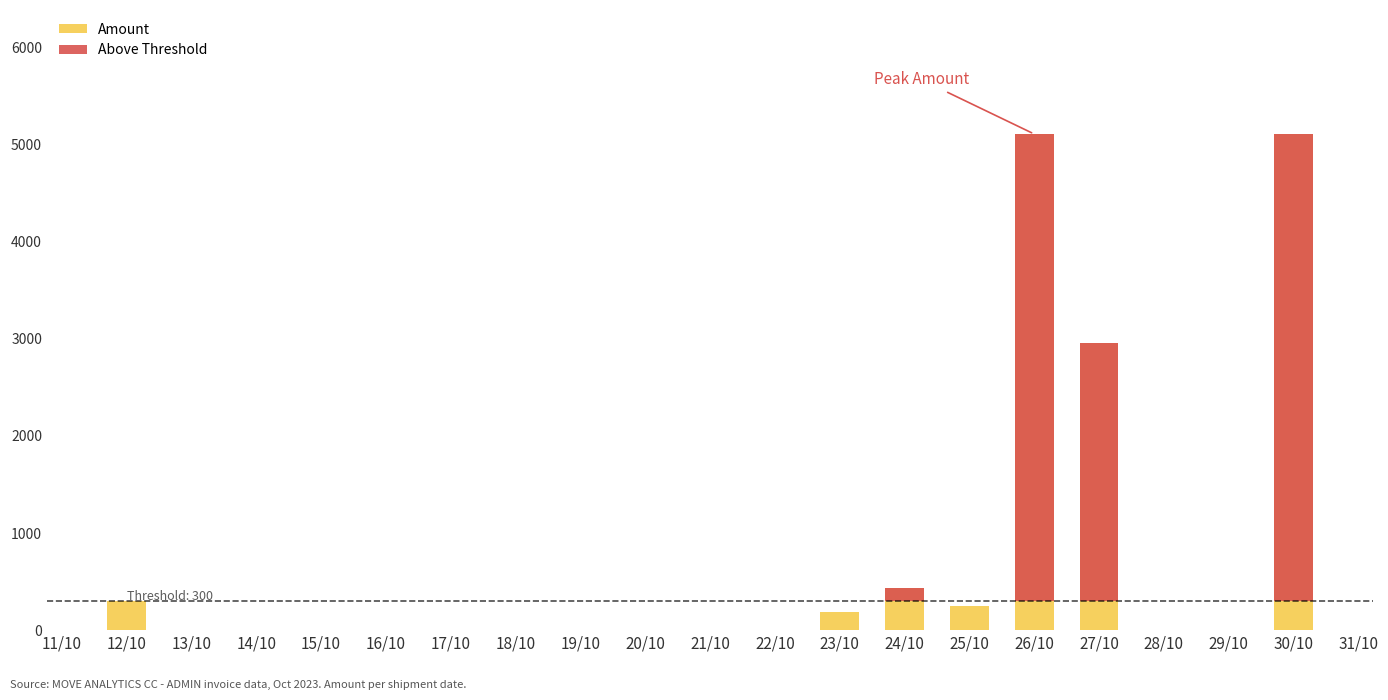

At 26/10, list the series in order from largest to smallest.

Amount, Above Threshold